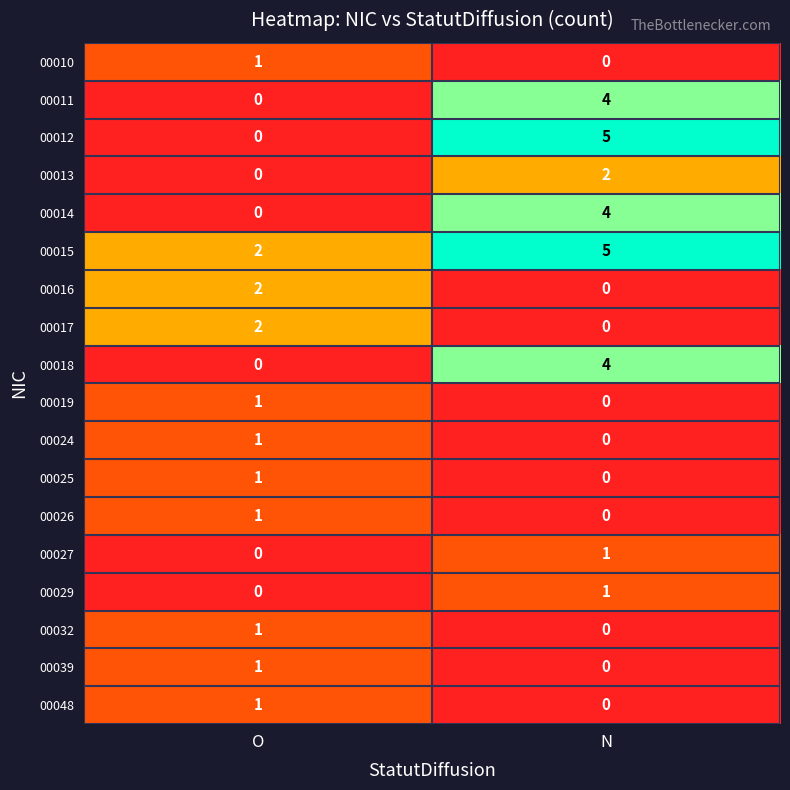

How many values in the 00012 series are below 5?

1